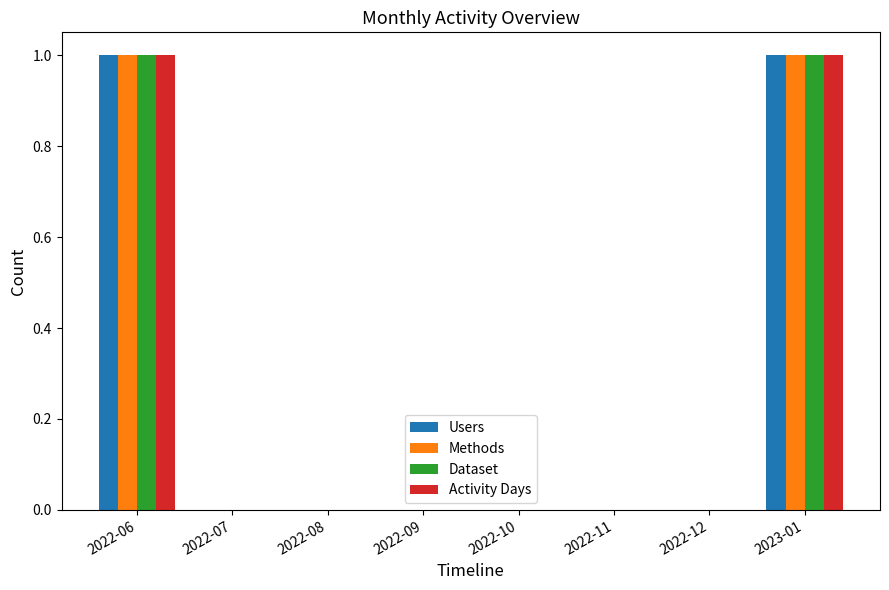

The Dataset series shows 1 at 2022-11. True or false?

False